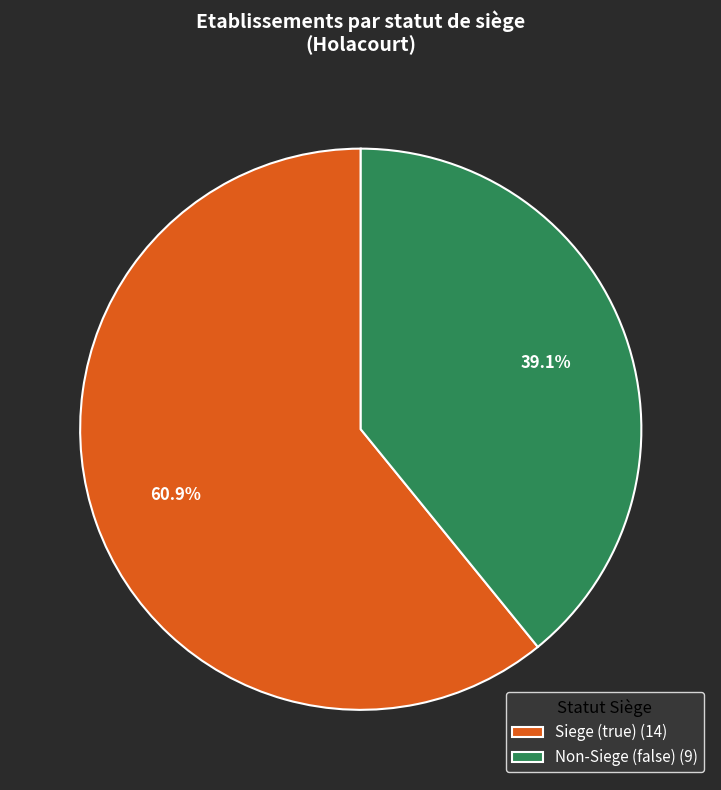

Which slice is the largest?

Siege (true) (14)